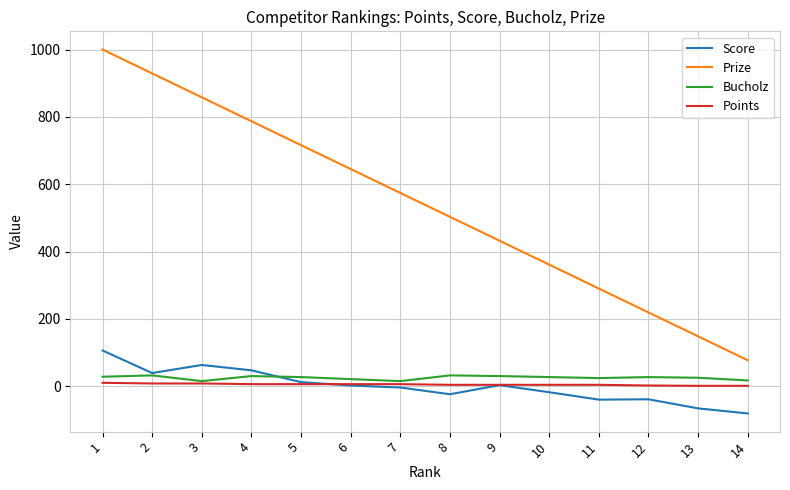

True or false: Prize and Score intersect in this chart.

False